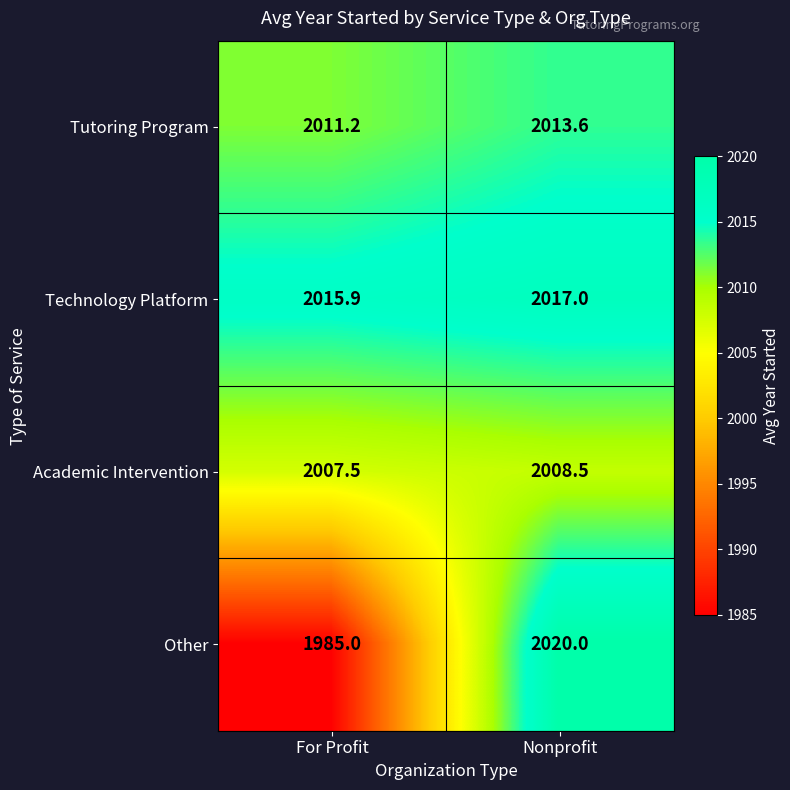

What is the difference between the maximum and minimum values in the Other series?

35.0